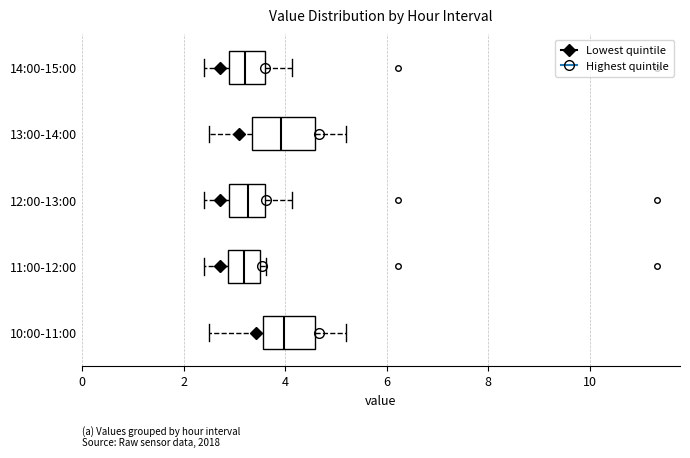

Reading bottom to top, read every box against the x-axis: the position of its median line, the range the box covers, and the ends of its whiskers. The values are not printed on the chart, so give them approximately, as read against the axis.

10:00-11:00: median 4.0, box 3.6 to 4.6, whiskers 2.6 to 5.2
11:00-12:00: median 3.2, box 2.8 to 3.6, whiskers 2.4 to 3.6 (just right of the box's right edge)
12:00-13:00: median 3.2, box 2.8 to 3.6, whiskers 2.4 to 4.2
13:00-14:00: median 4.0, box 3.4 to 4.6, whiskers 2.6 to 5.2
14:00-15:00: median 3.2, box 2.8 to 3.6, whiskers 2.4 to 4.2